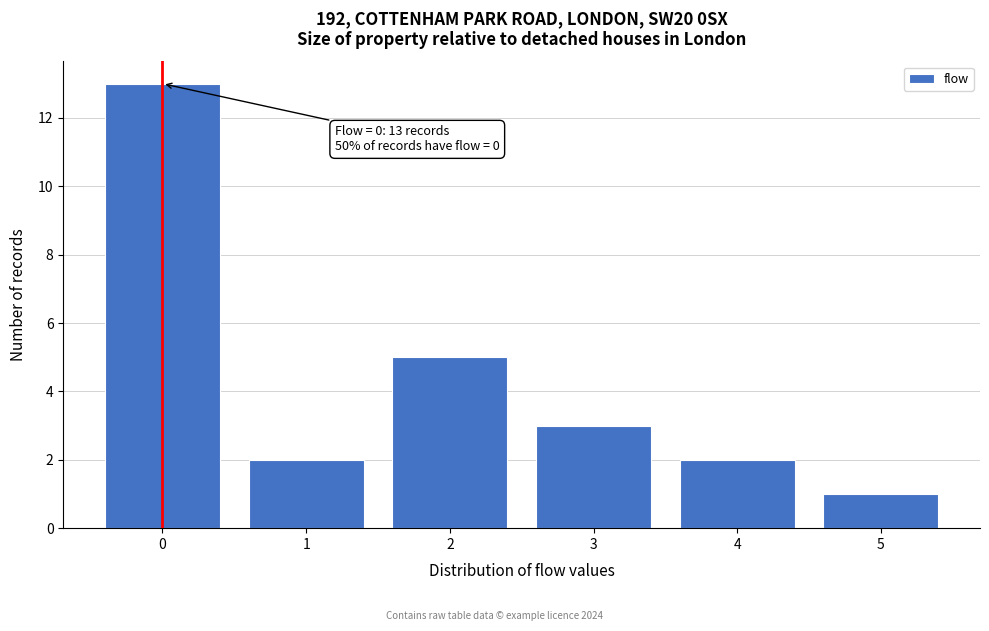

Reading left to right, extract all data points from this chart.

13	2	5	3	2	1